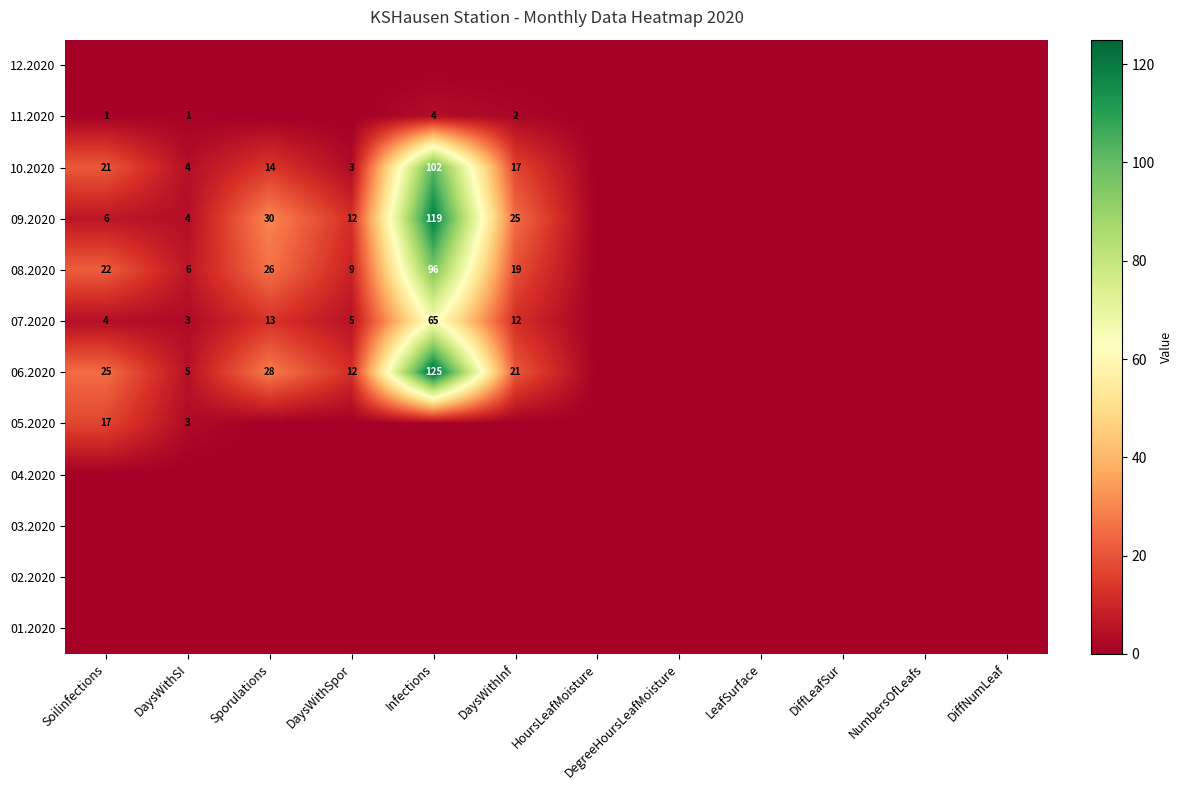

The value of 09.2020 at DaysWithInf is 25. True or false?

True